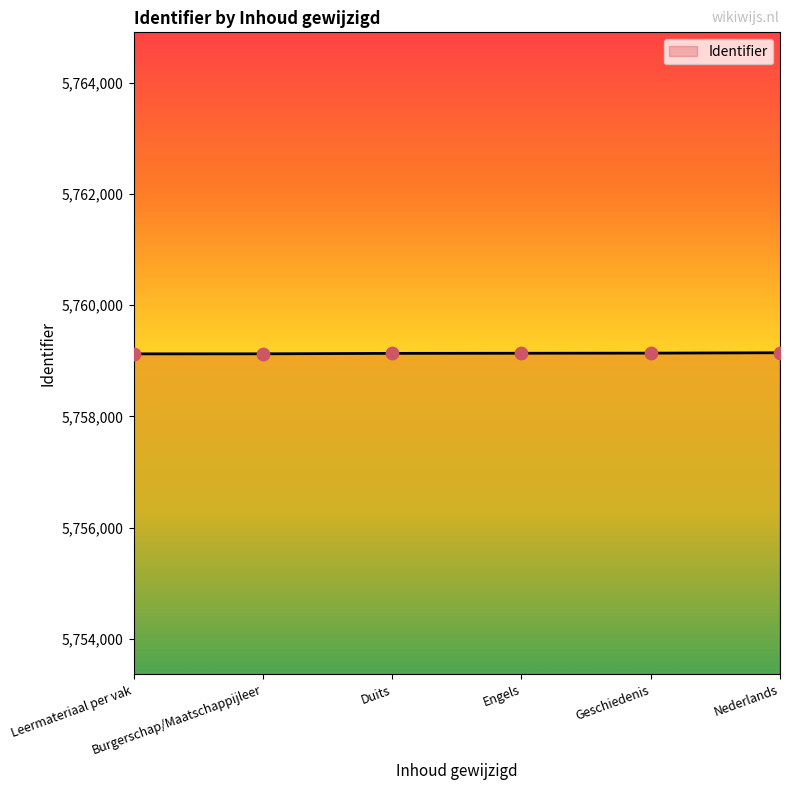

What is the greatest value displayed?

5759143